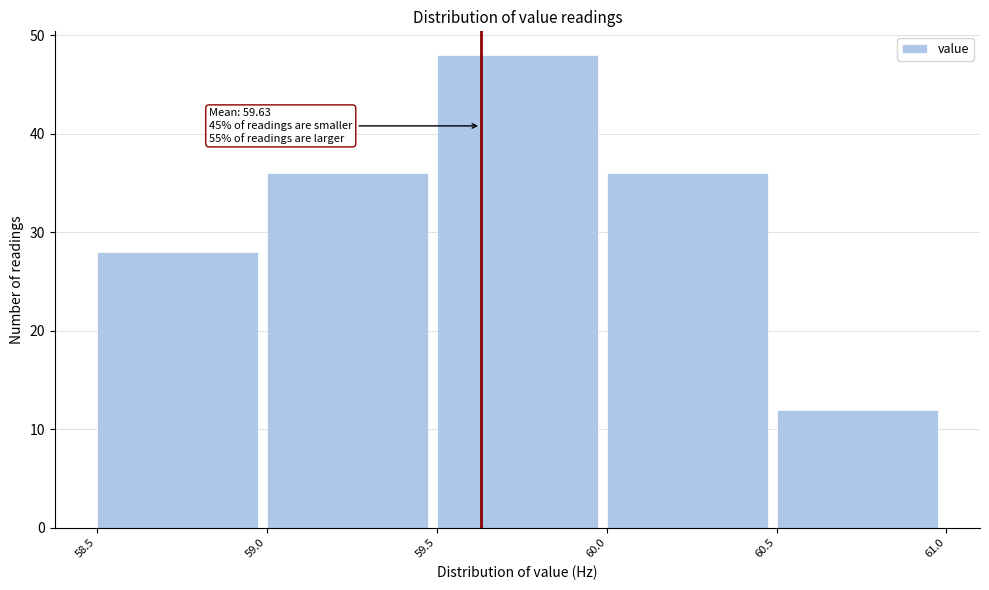

Which range on the x-axis has the tallest bar?

59.5 to 60.0